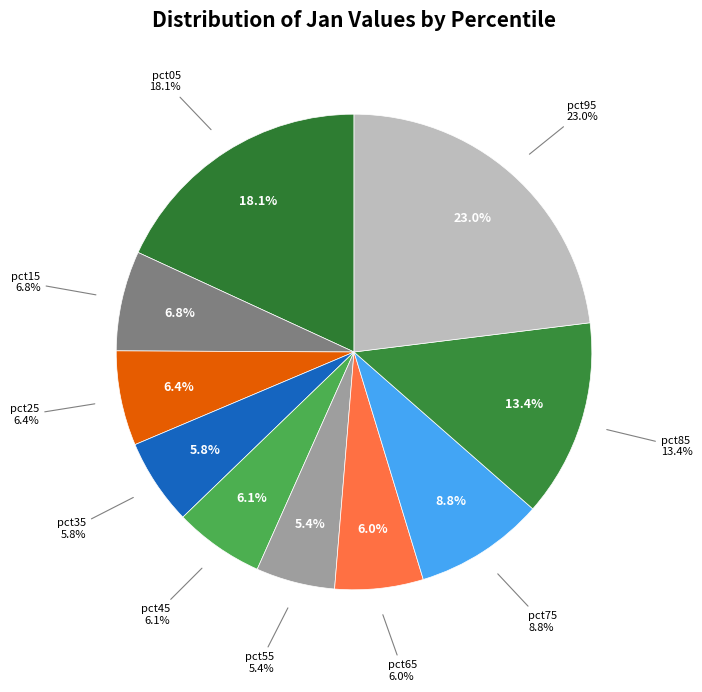

Is pct55 the majority of the pie?

No